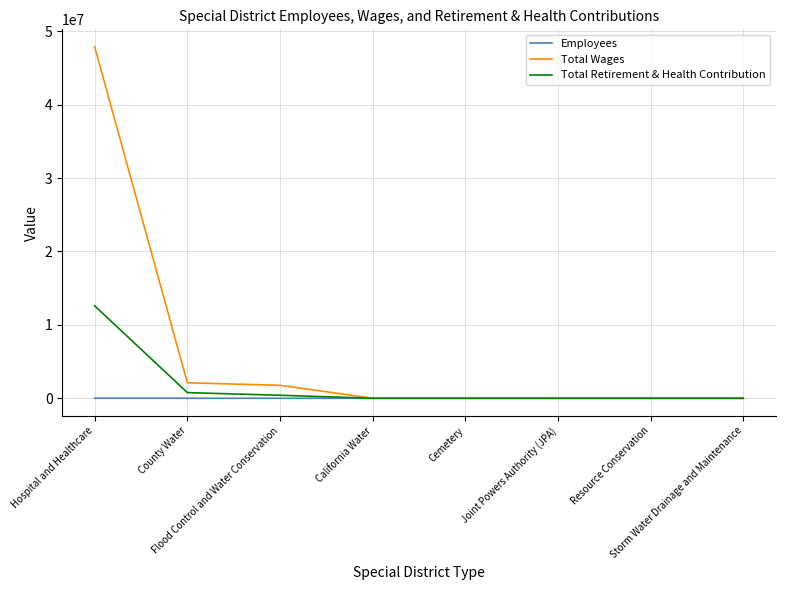

What is the difference between the highest and lowest values at Cemetery?

5